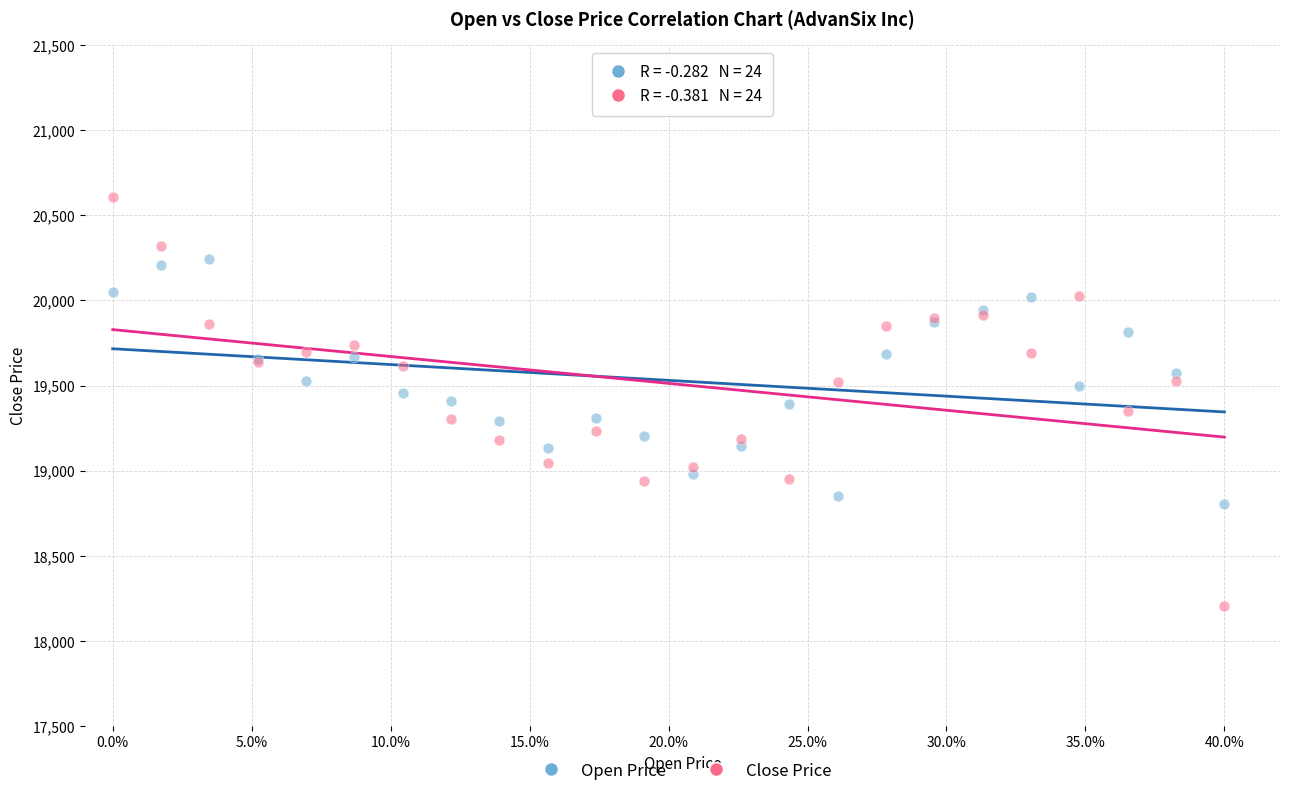

Which series contains the lowest Y value?

Close Price